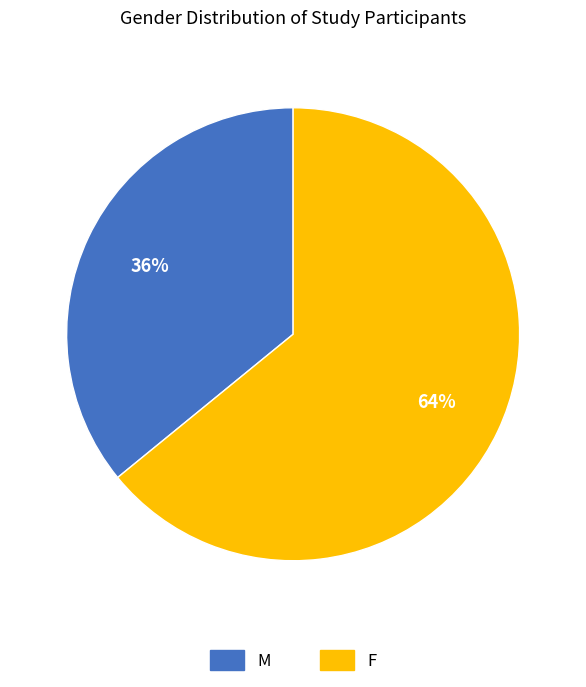

Rank the categories by value from highest to lowest.

F, M